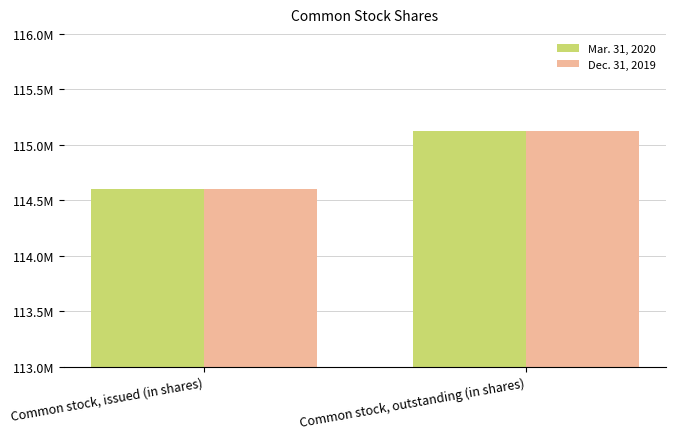

Reading left to right, what are all the values shown in this chart?

Mar. 31, 2020: 114602243	115120404
Dec. 31, 2019: 114602243	115120404